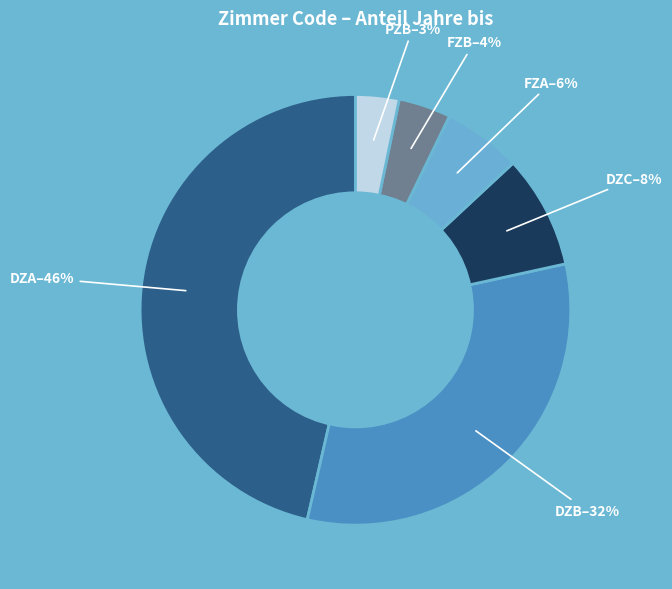

Count the number of slices in the pie.

6